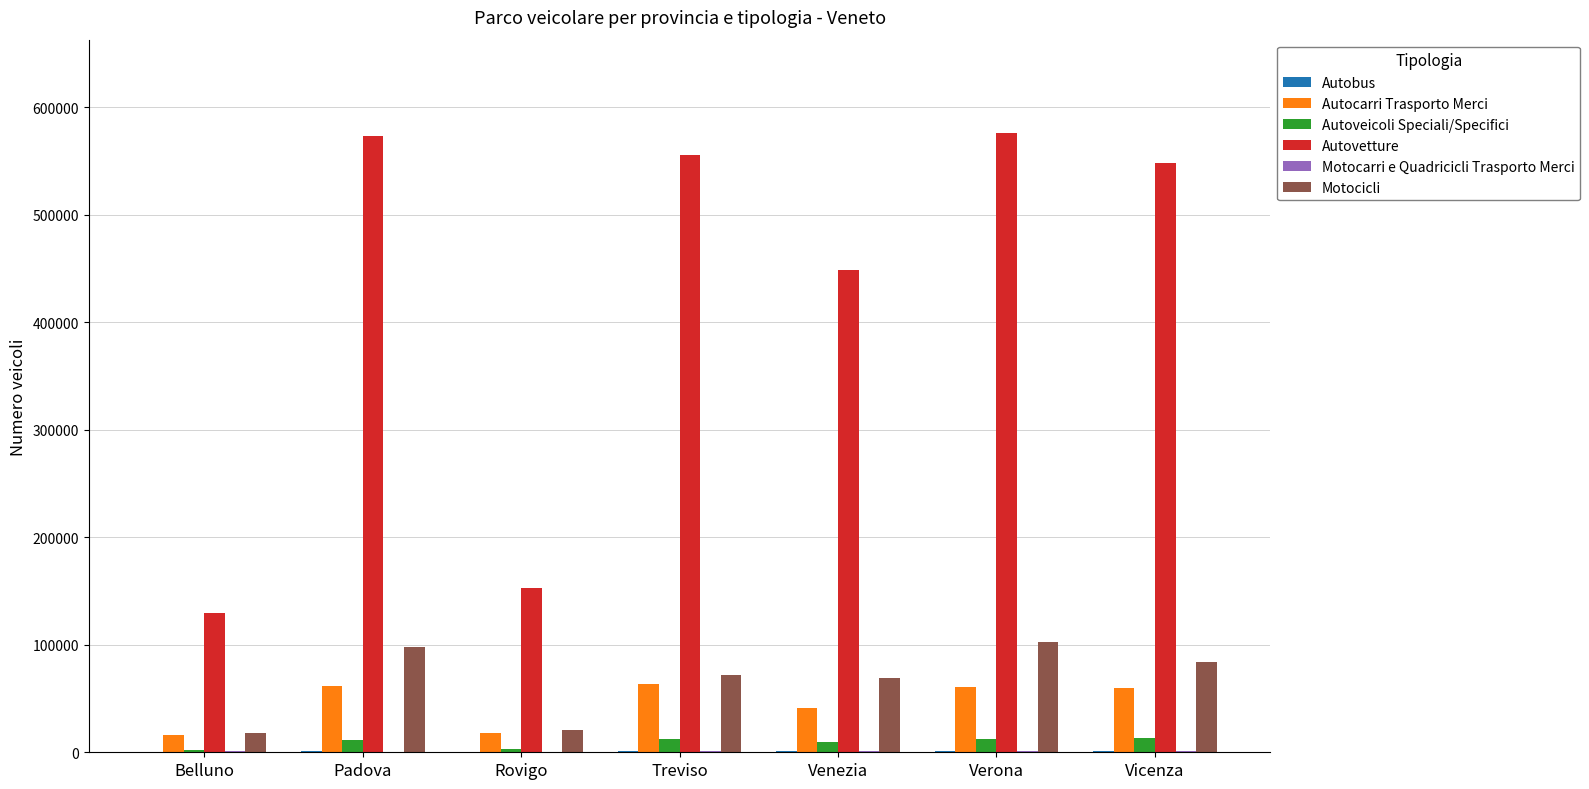

What is the greatest value displayed?

576441